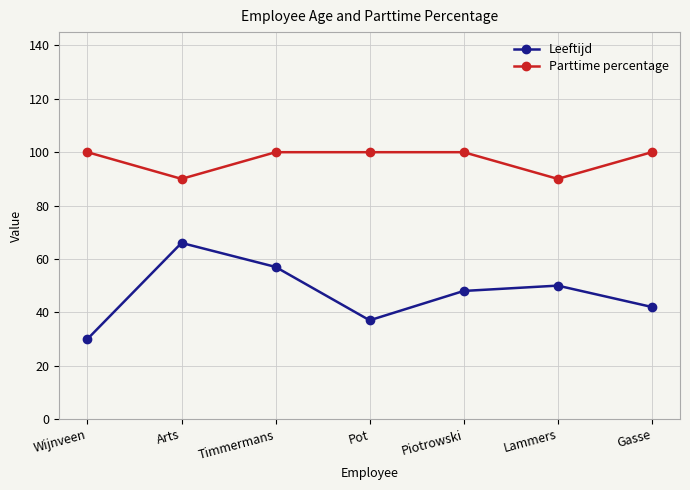

At how many categories does at least one series exceed 38?

7